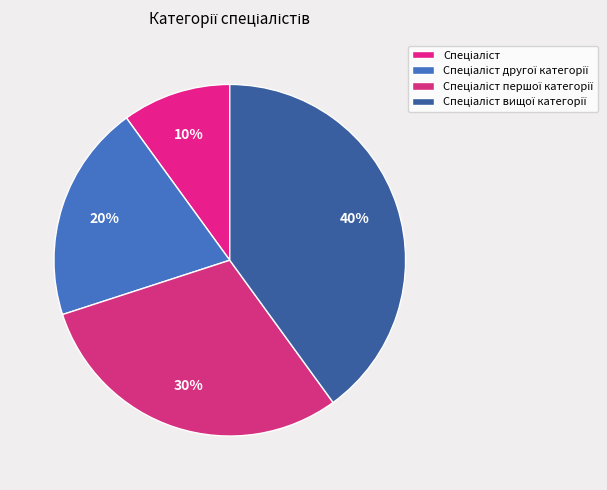

Rank the categories by value from highest to lowest.

Спеціаліст вищої категорії, Спеціаліст першої категорії, Спеціаліст другої категорії, Спеціаліст